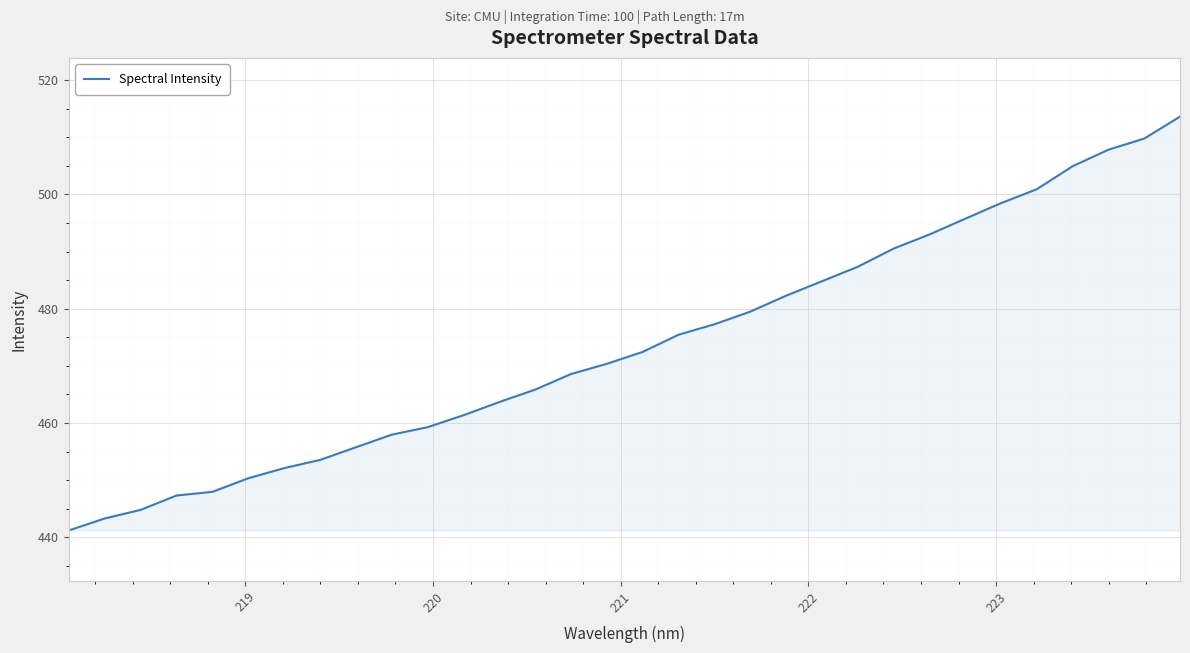

What is the smallest value displayed?

441.2